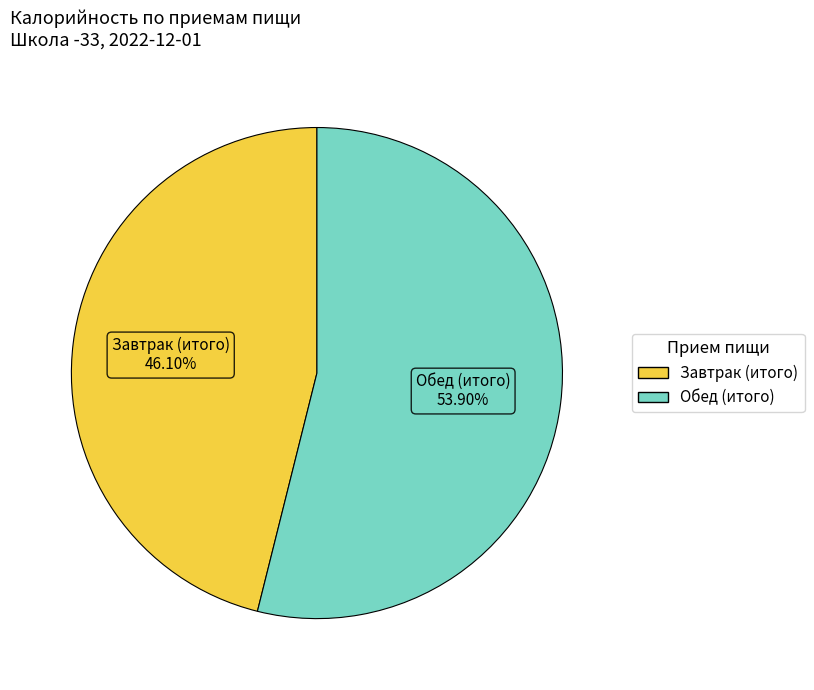

The Обед (итого) slice represents 54% of the pie. True or false?

True